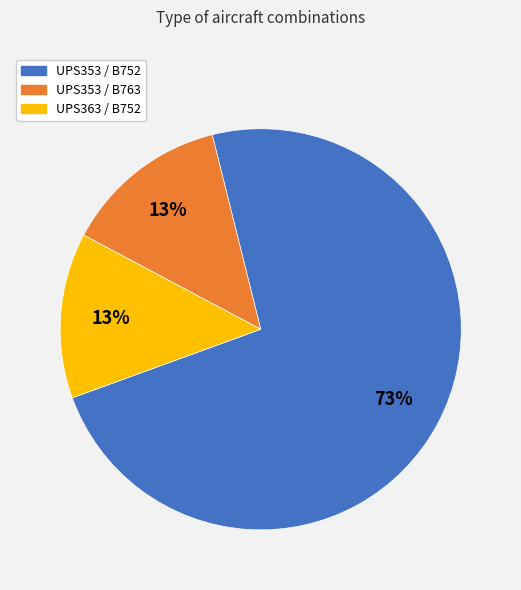

Is the sum of UPS353 / B763 and UPS353 / B752 greater than half?

Yes